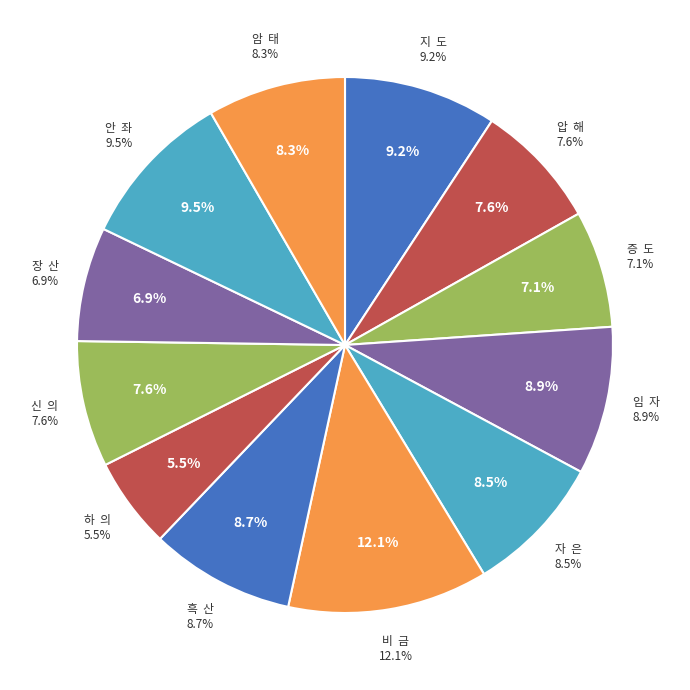

What is the total percentage of 신  의 and 안  좌?

17.1%